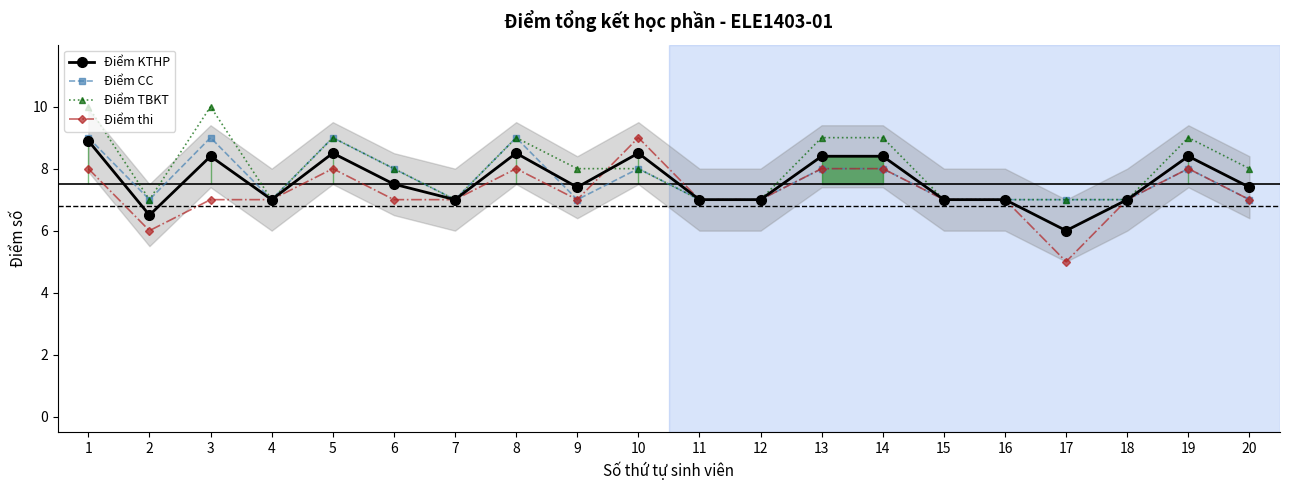

At which label is Điểm CC closest to 8?

6